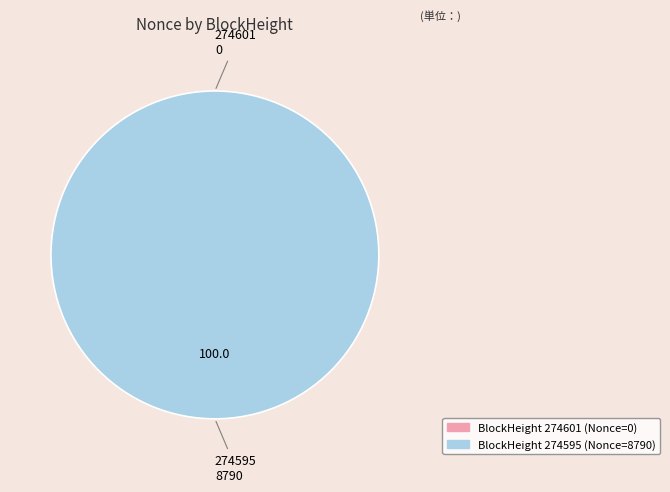

Which category has the smallest portion of the pie?

274601